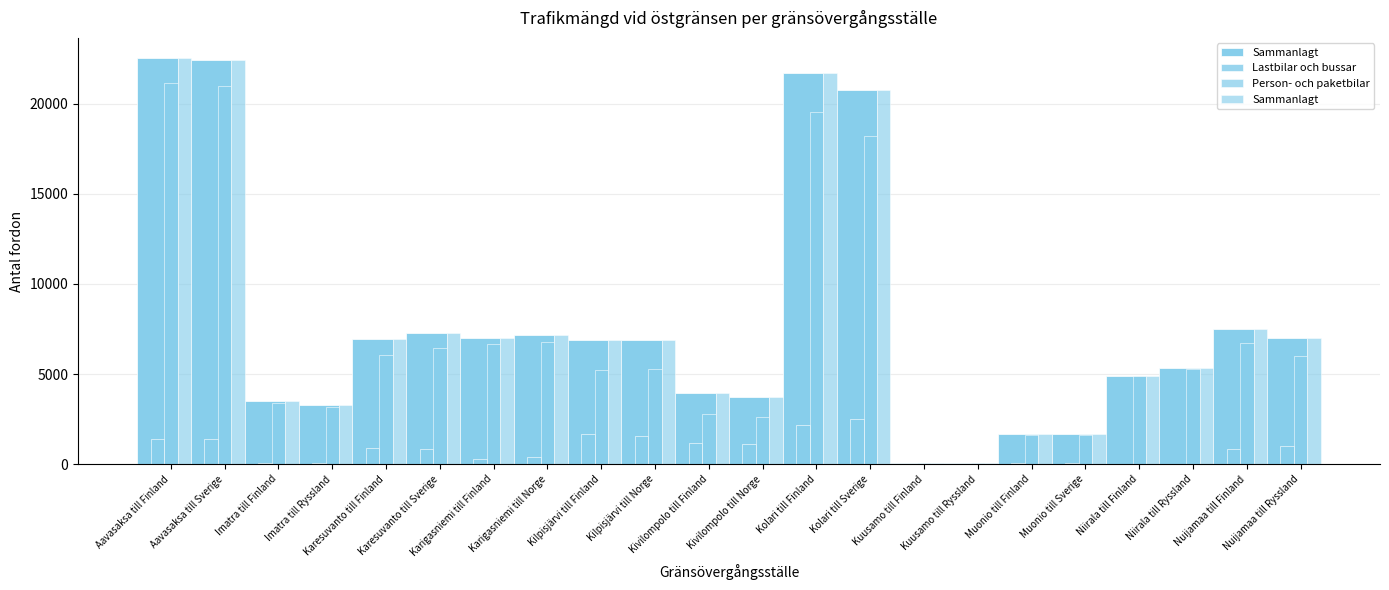

At which category does the chart reach its minimum across all series?

Kuusamo till Finland